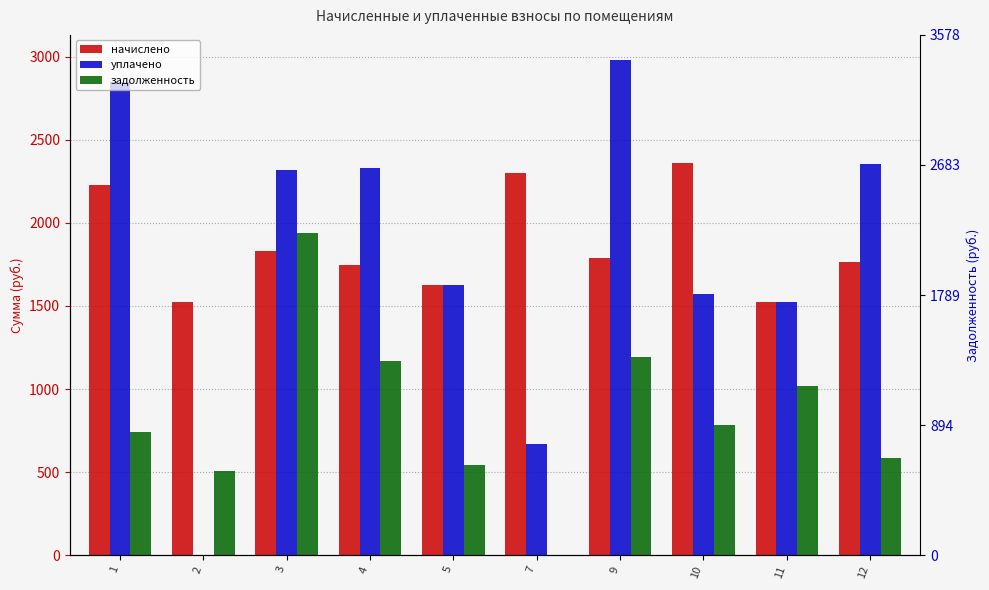

The задолженность series shows 3133.8 at 3. True or false?

False